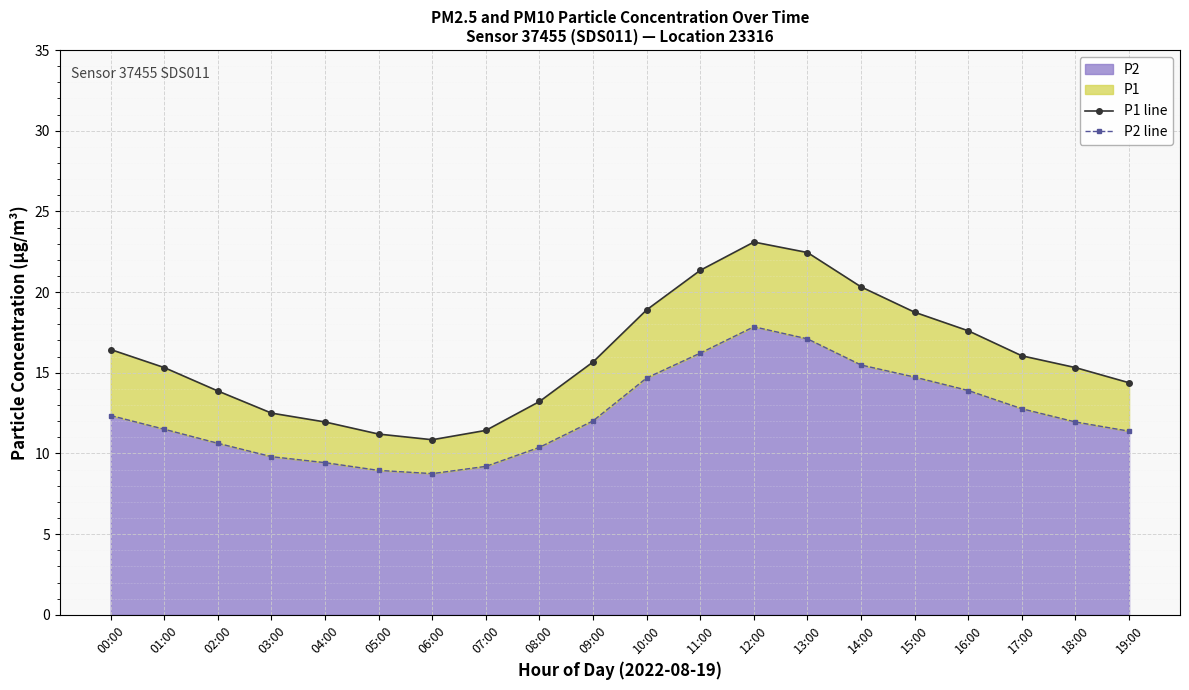

Reading left to right, transcribe all the data shown in this chart.

P1 line: 00:00=16.4	01:00=15.3	02:00=13.9	03:00=12.5	04:00=11.9	05:00=11.2	06:00=10.8	07:00=11.4	08:00=13.2	09:00=15.7	10:00=18.9	11:00=21.4	12:00=23.1	13:00=22.4	14:00=20.3	15:00=18.8	16:00=17.6	17:00=16.1	18:00=15.3	19:00=14.4
P2 line: 00:00=12.3	01:00=11.5	02:00=10.6	03:00=9.8	04:00=9.4	05:00=8.9	06:00=8.8	07:00=9.2	08:00=10.4	09:00=12.0	10:00=14.7	11:00=16.2	12:00=17.9	13:00=17.1	14:00=15.5	15:00=14.7	16:00=13.9	17:00=12.8	18:00=11.9	19:00=11.4